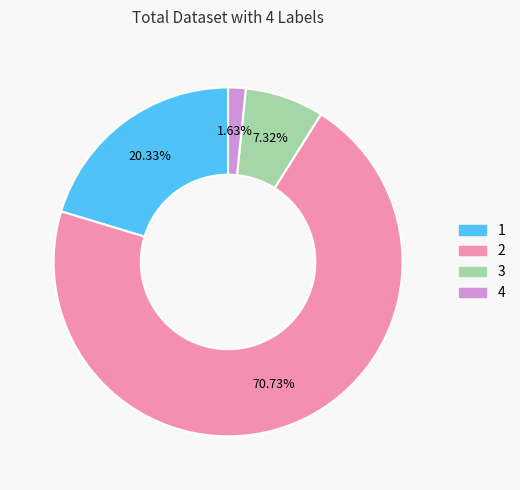

To the nearest percent, what percentage of the pie is 1?

20%